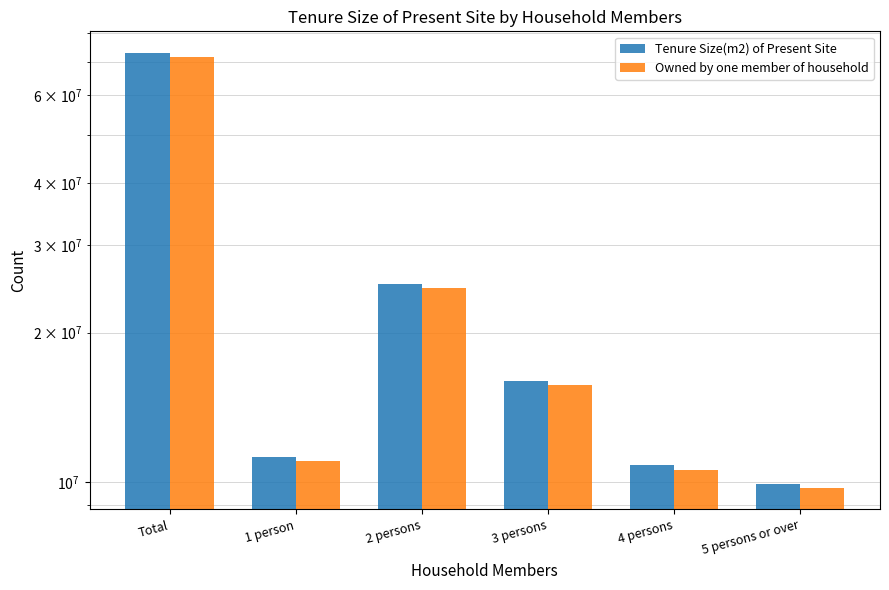

How many data points does each series have?

6